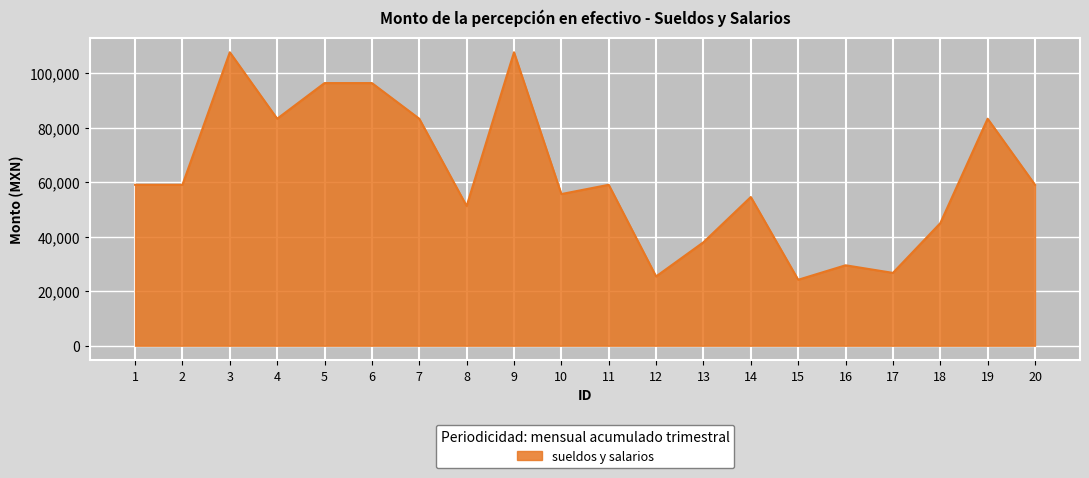

What value does the data have at 2?

59053.5